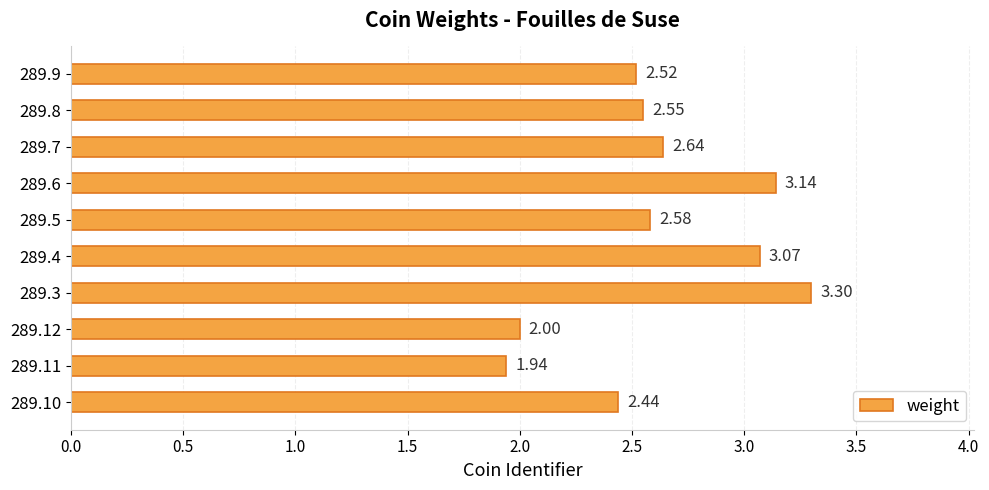

List the labels in order of value, smallest first.

289.11, 289.12, 289.10, 289.9, 289.8, 289.5, 289.7, 289.4, 289.6, 289.3